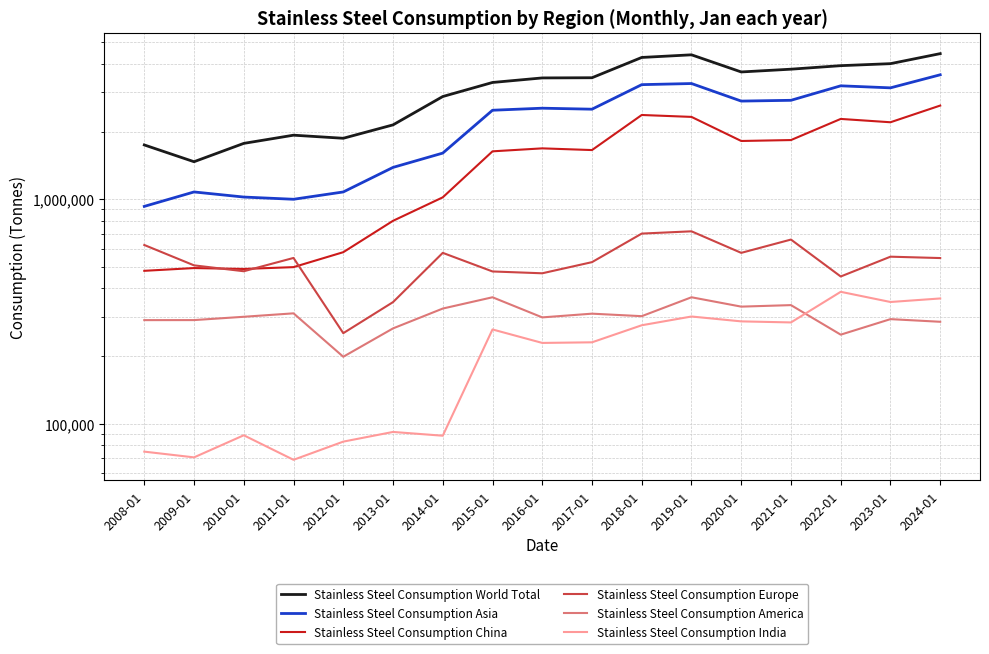

At which label is Stainless Steel Consumption America closest to 281995?

2024-01